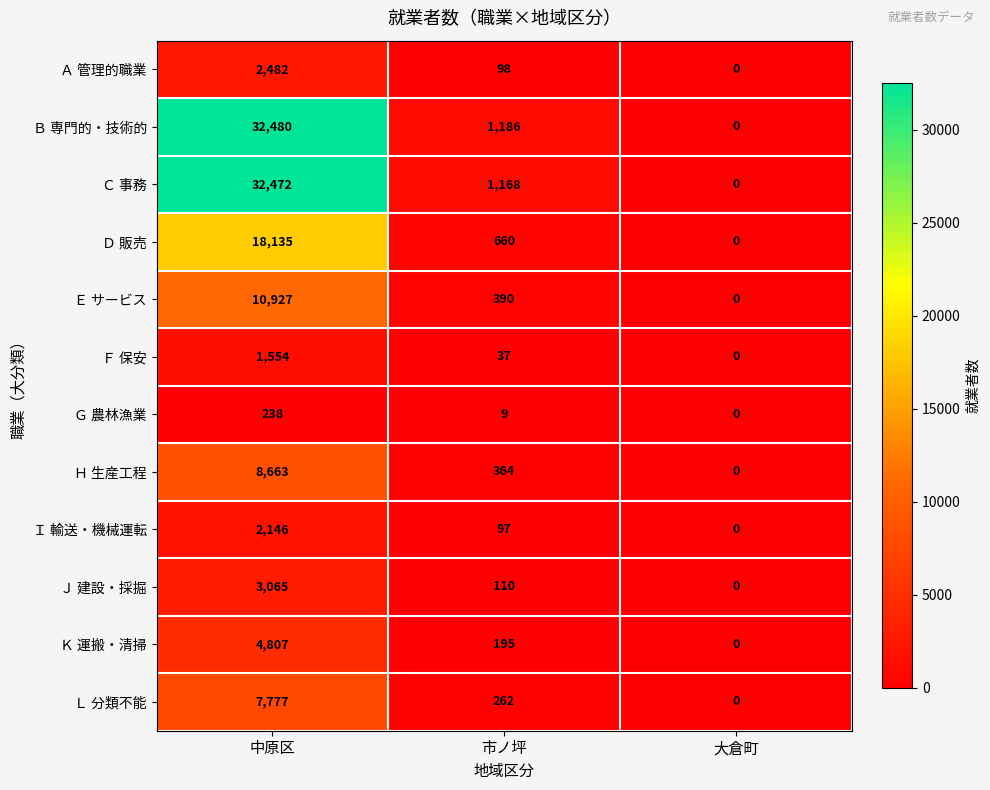

The value of Ｊ 建設・採掘 at 大倉町 is 1907. True or false?

False